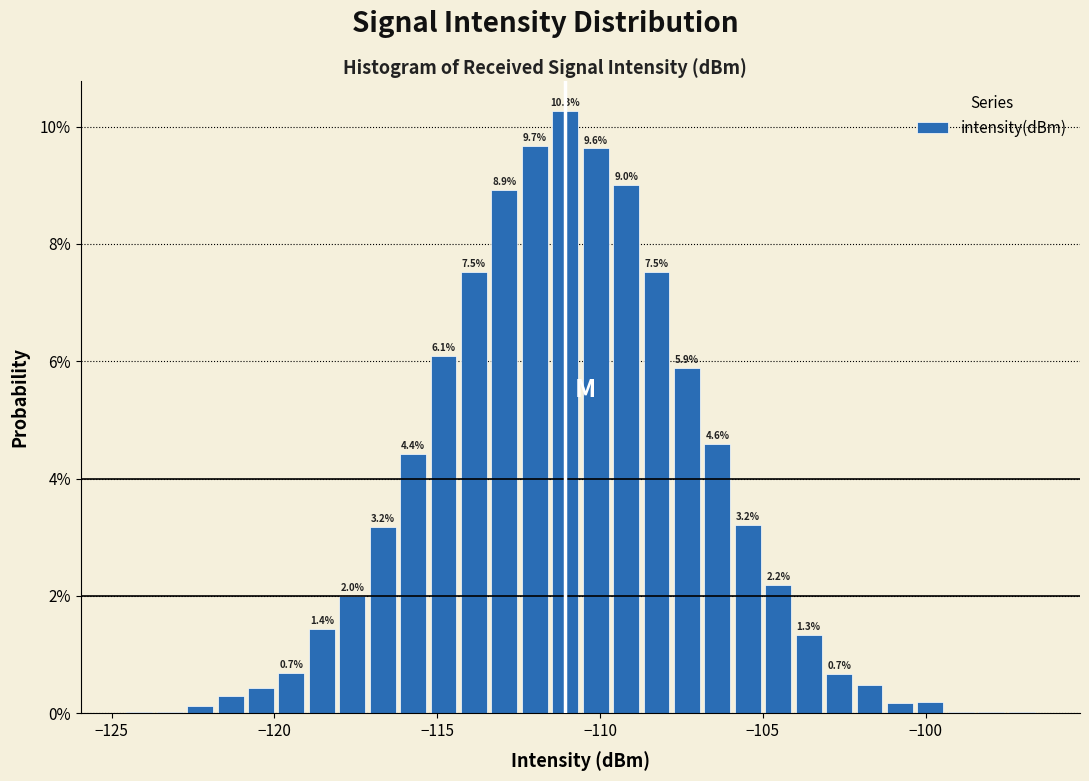

Around what value on the x-axis is the tallest bar? Give the approximate position of its centre, as read against the axis.

-111.0